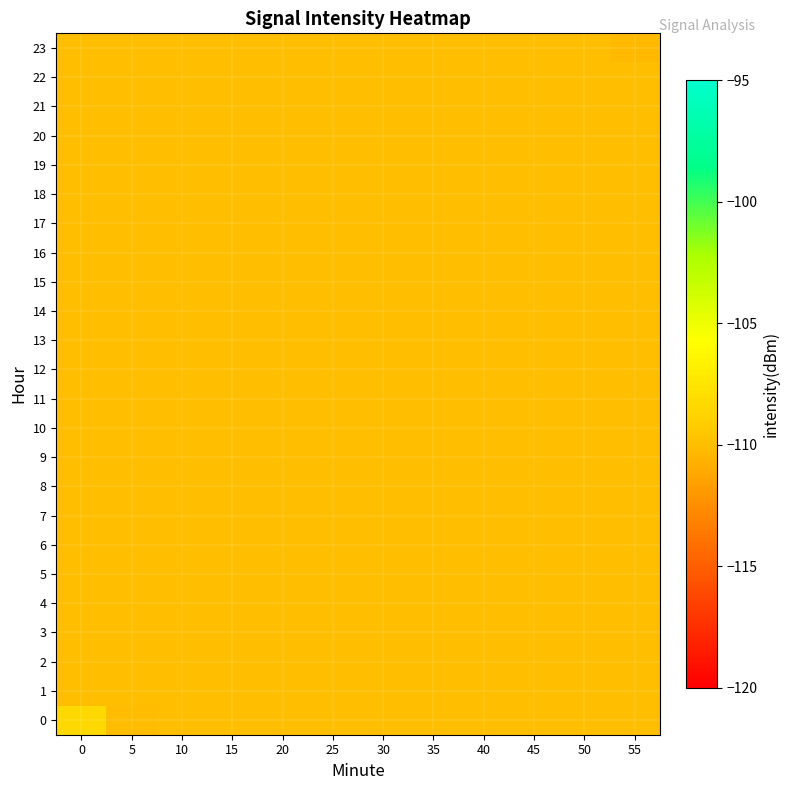

Which series has the widest spread of values?

row_0